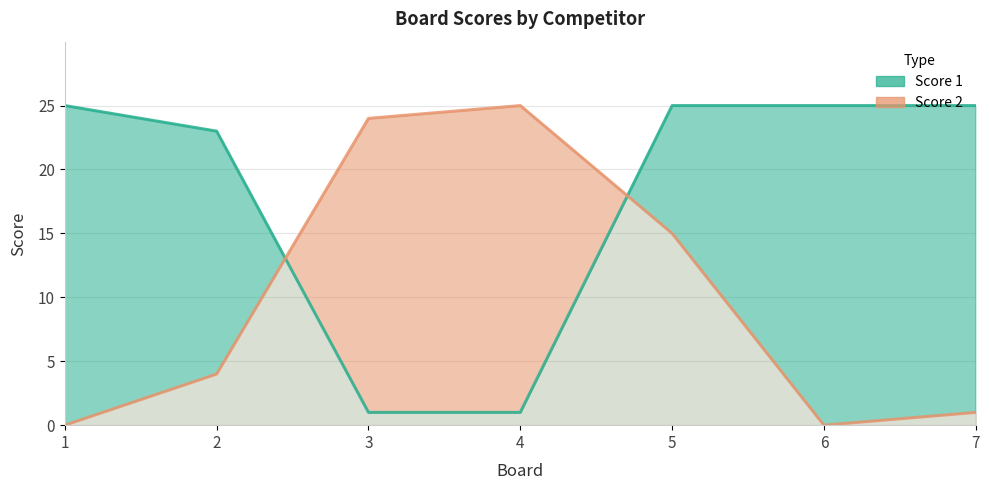

Reading left to right, extract all data points from this chart.

Score 1: 1=25	2=23	3=1	4=1	5=25	6=25	7=25
Score 2: 1=0	2=4	3=24	4=25	5=15	6=0	7=1